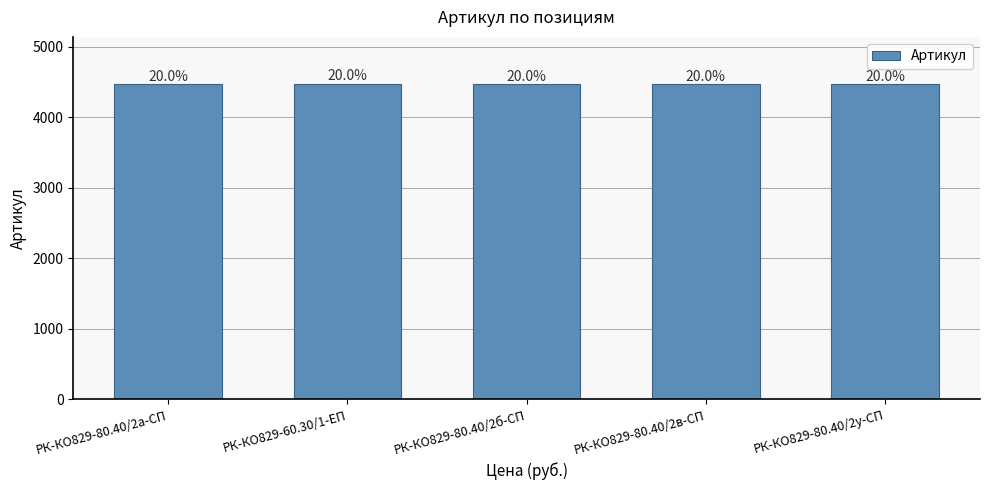

Are the bars horizontal?

No